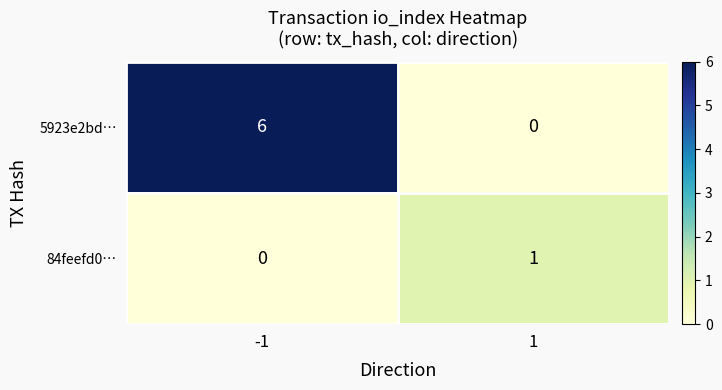

What value does the 5923e2bd… series have at -1?

6